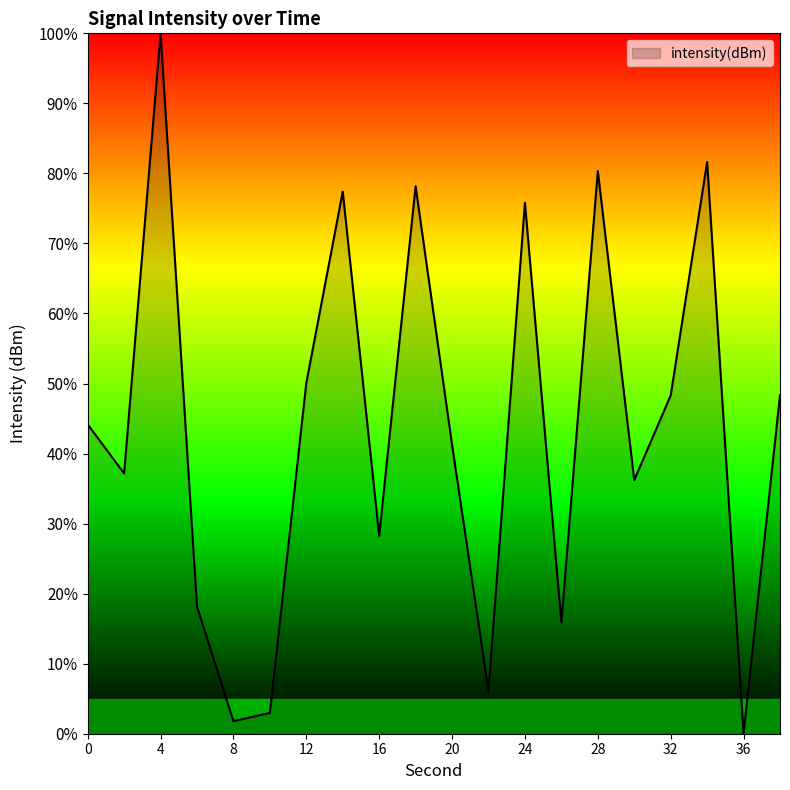

What is the maximum value shown in the chart?

100.0